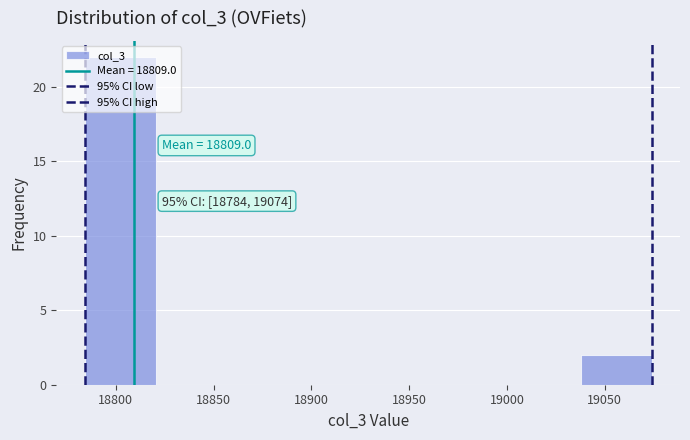

Over which range of the x-axis is the bar tallest?

18785 to 18820